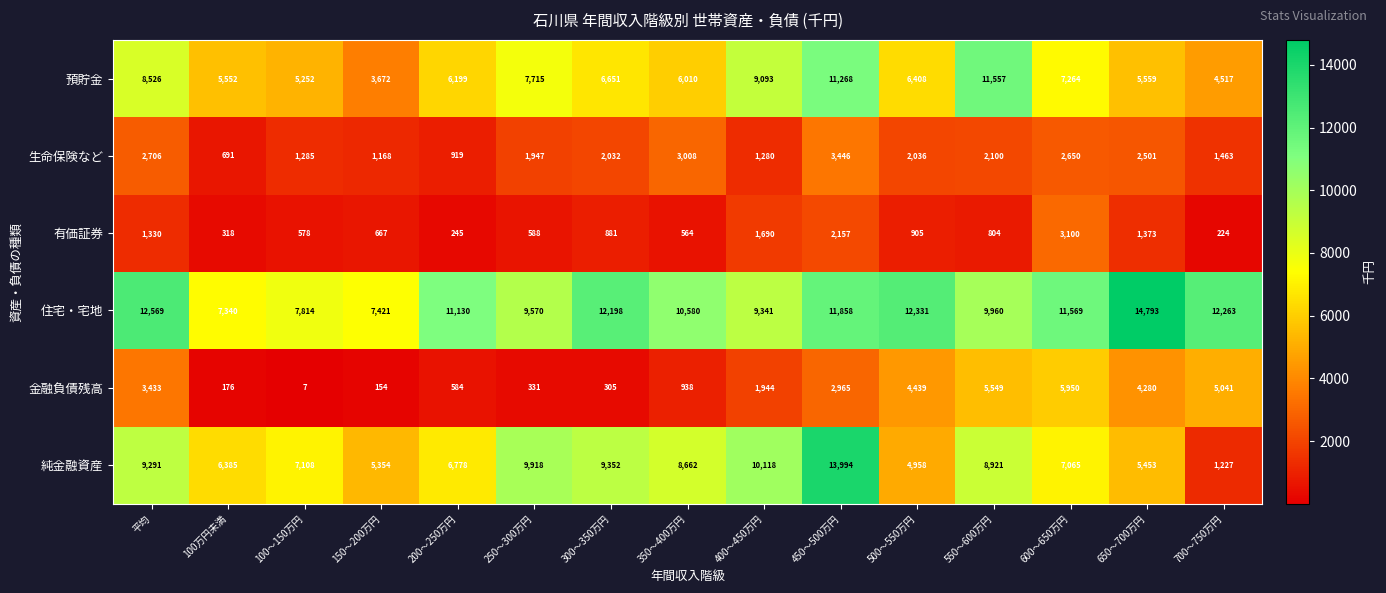

What value does the 住宅・宅地 series have at 500～550万円, to the nearest 50?

12350